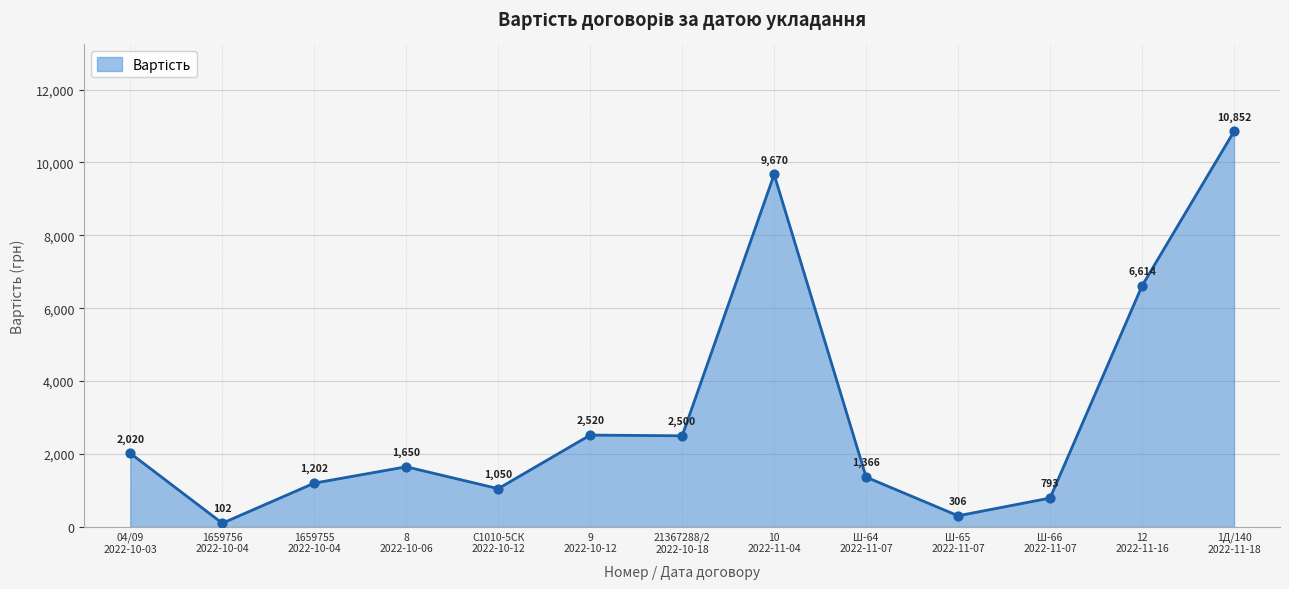

Approximately how many times larger is the value at 04/09
2022-10-03 compared to 1659755
2022-10-04?

1.7